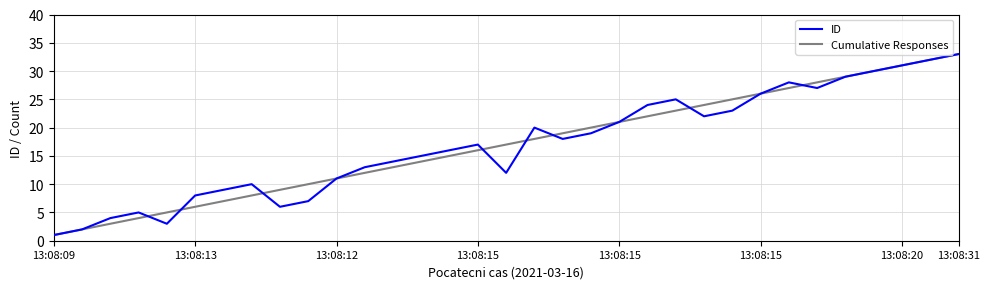

What is the greatest value displayed?

33